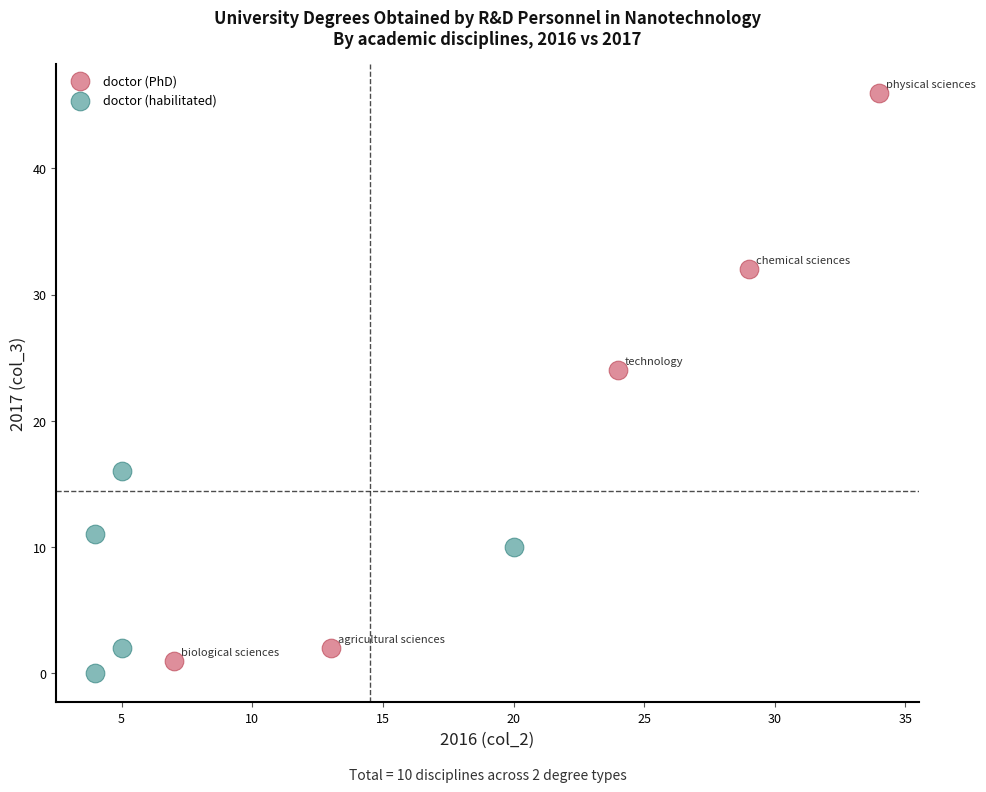

Which series reaches the maximum Y coordinate?

doctor (PhD)